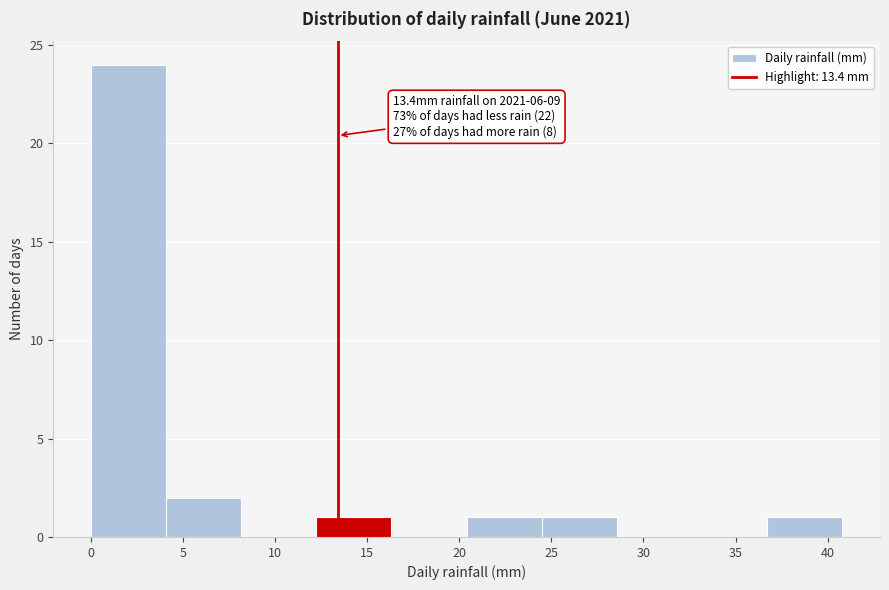

Over which range of the x-axis is the bar tallest?

0.0 to 4.0